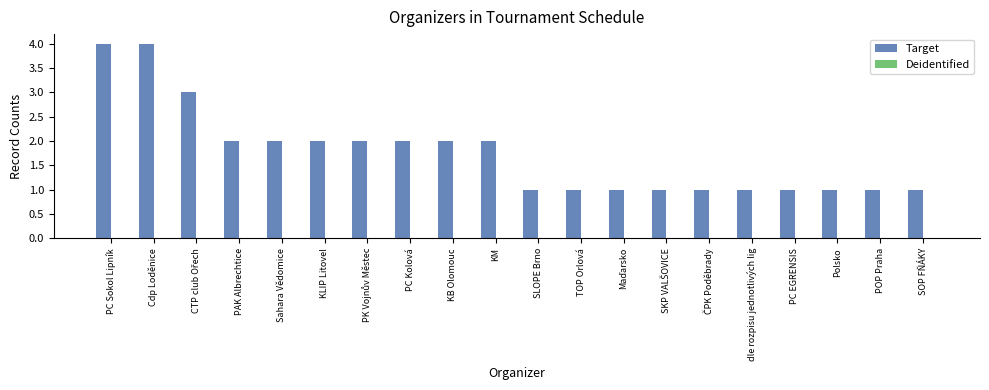

Between TOP Orlová and KB Olomouc, which is larger?

KB Olomouc